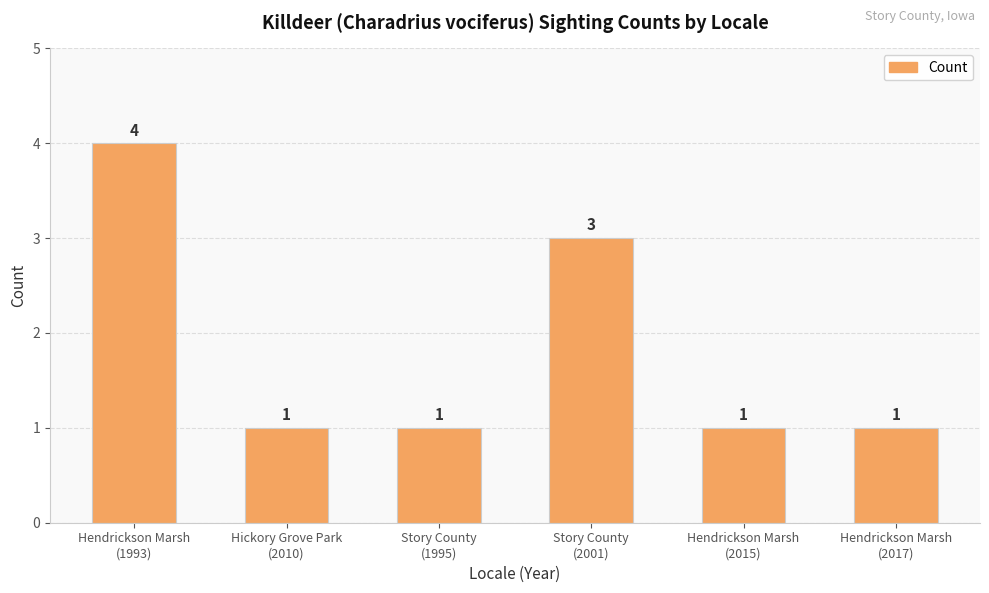

What is the maximum value shown in the chart?

4